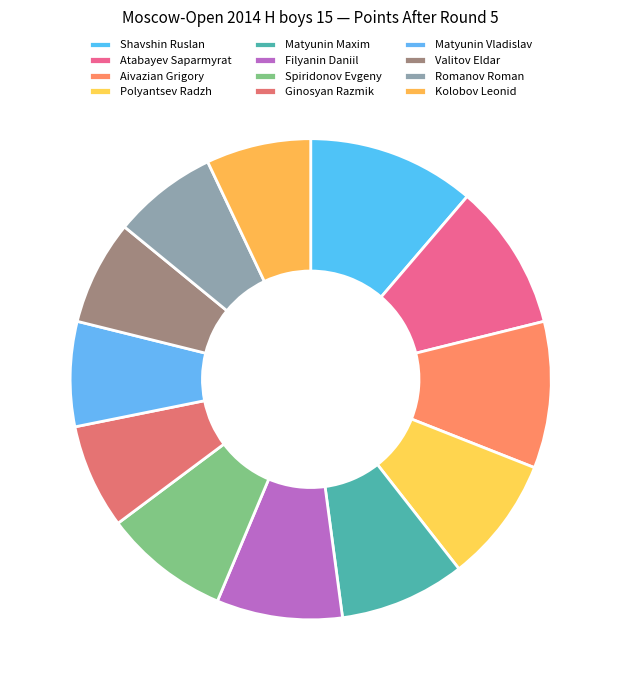

Does any single category account for the majority?

No